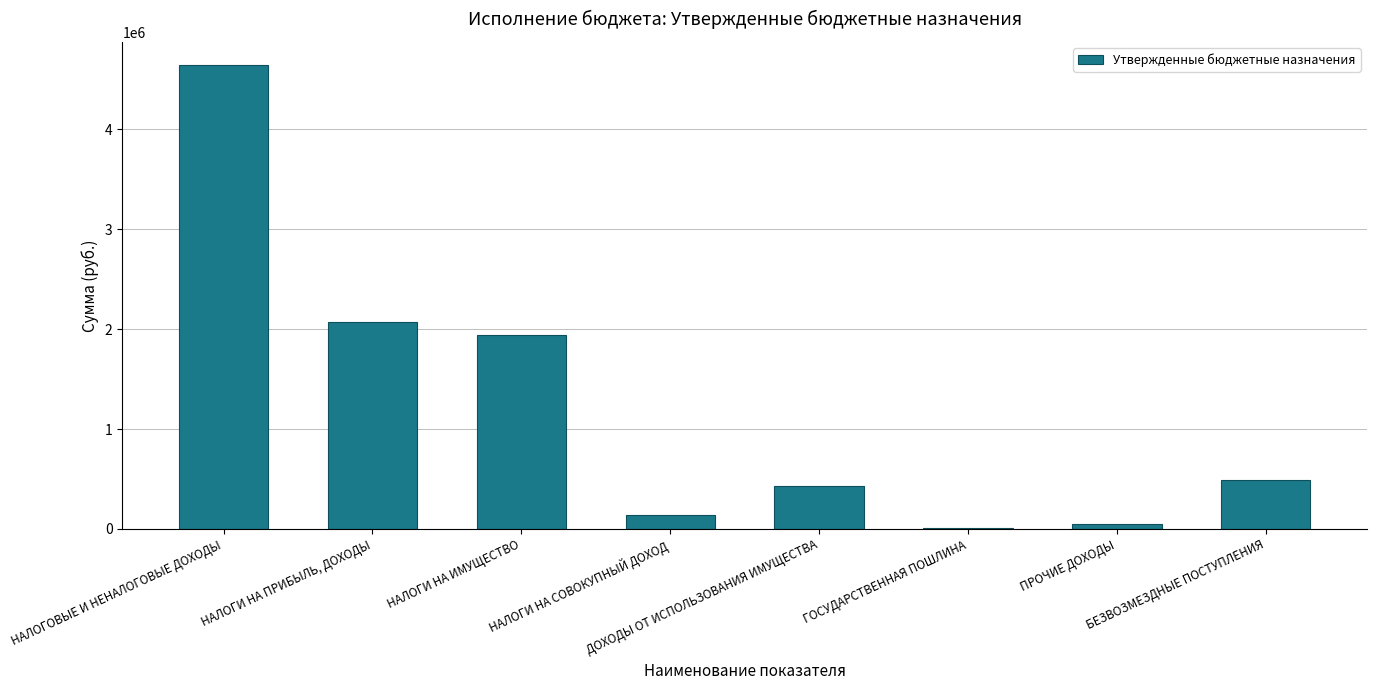

Read the value at НАЛОГОВЫЕ И НЕНАЛОГОВЫЕ ДОХОДЫ.

4644385.5